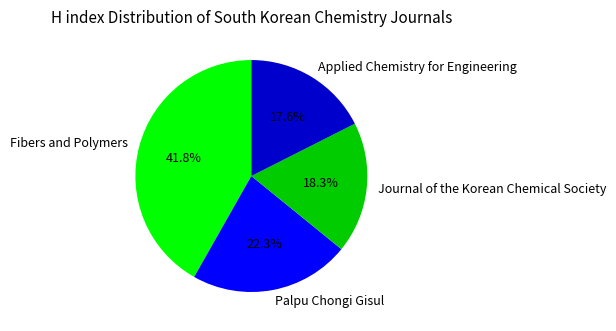

To the nearest percent, what is the difference between the Fibers and Polymers and Palpu Chongi Gisul slice percentages?

19%